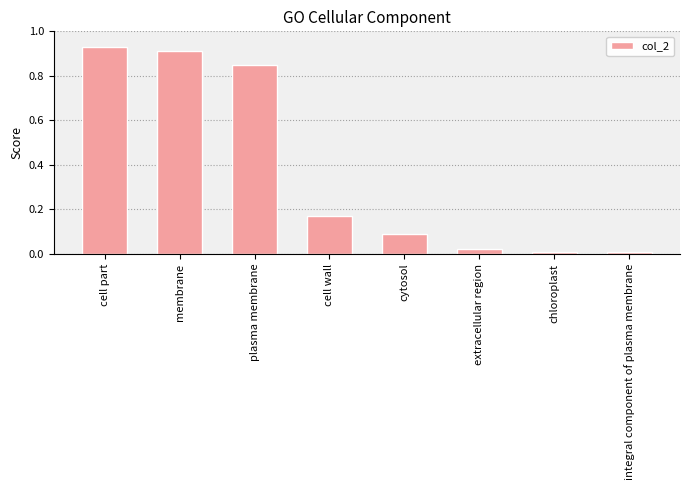

Between integral component of plasma membrane and membrane, which is larger?

membrane